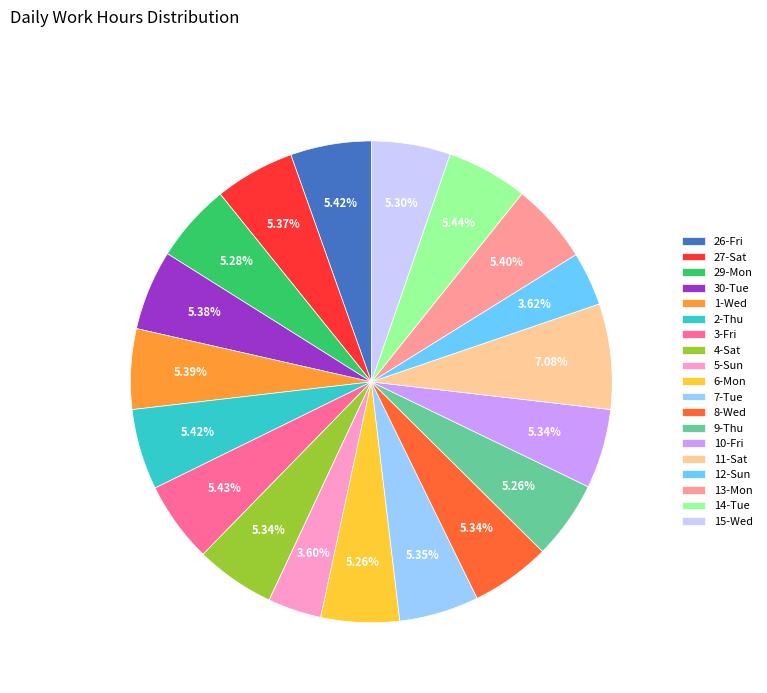

What percentage is the 13-Mon slice, to the nearest percent?

5%